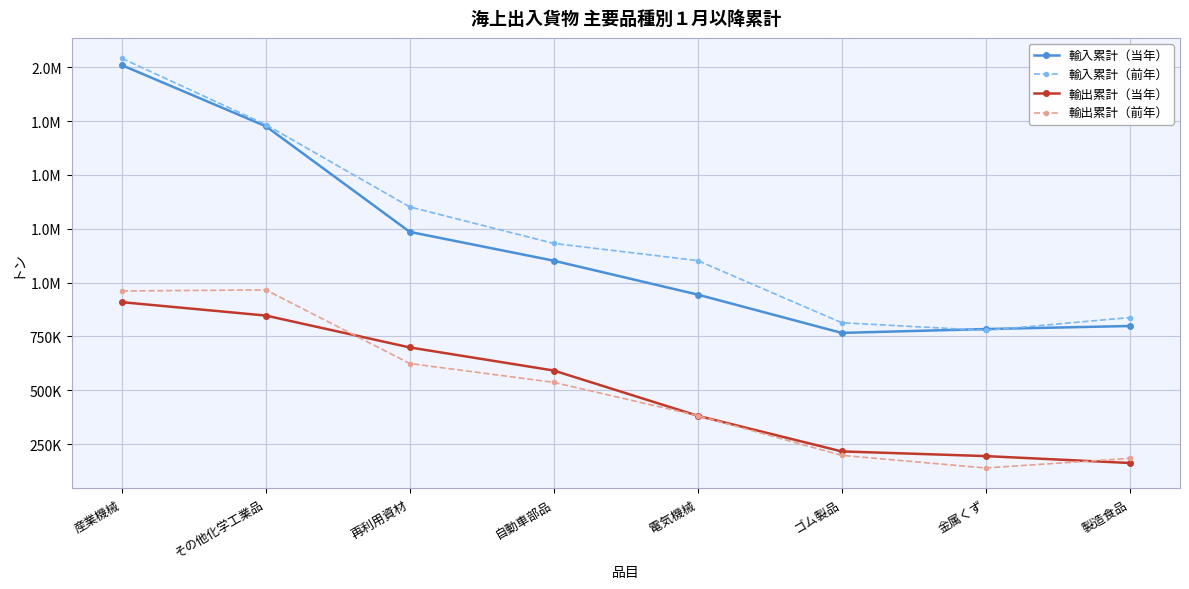

At which category does the chart reach its peak across all series?

産業機械